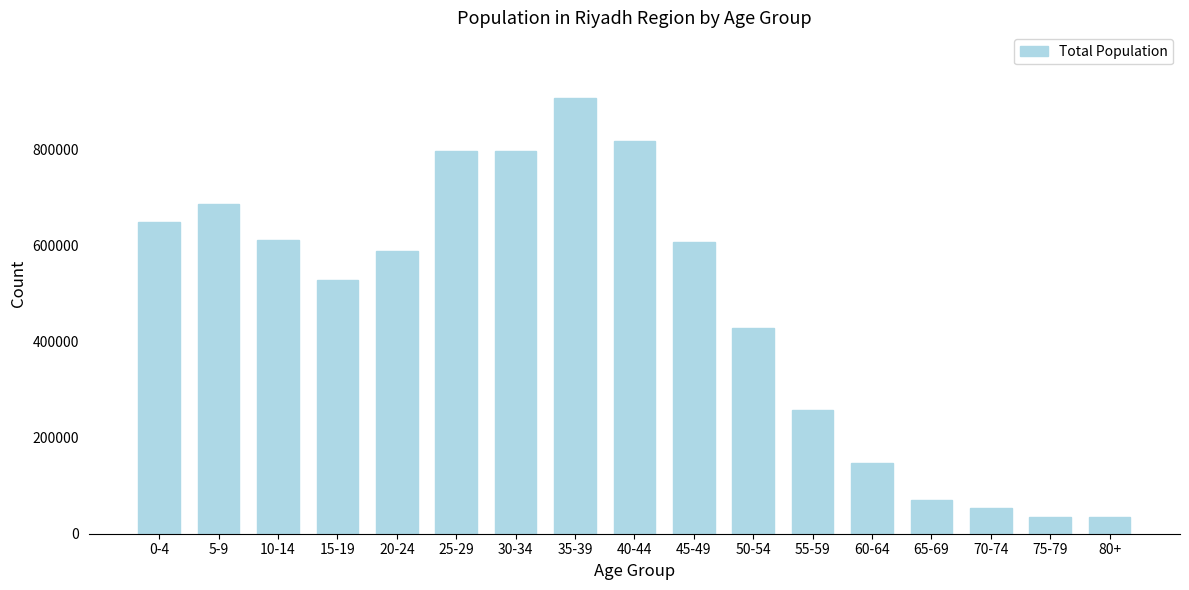

What is the label of the 14th bar from the left?

65-69